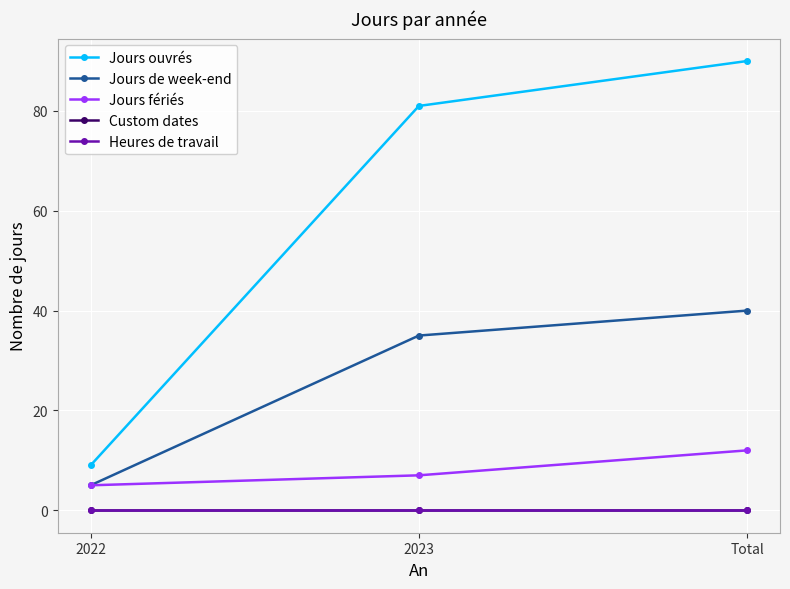

Does the chart have visible grid lines?

Yes